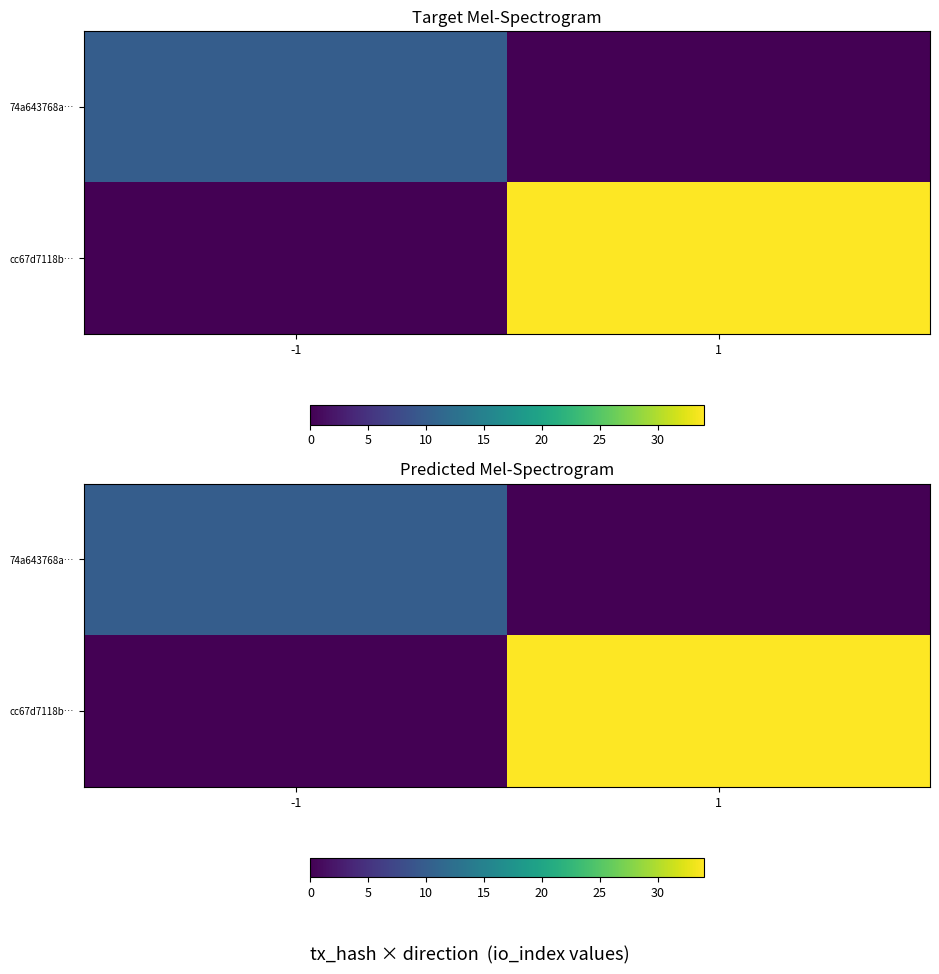

At -1, list the series in order from largest to smallest.

74a643768a…, cc67d7118b…